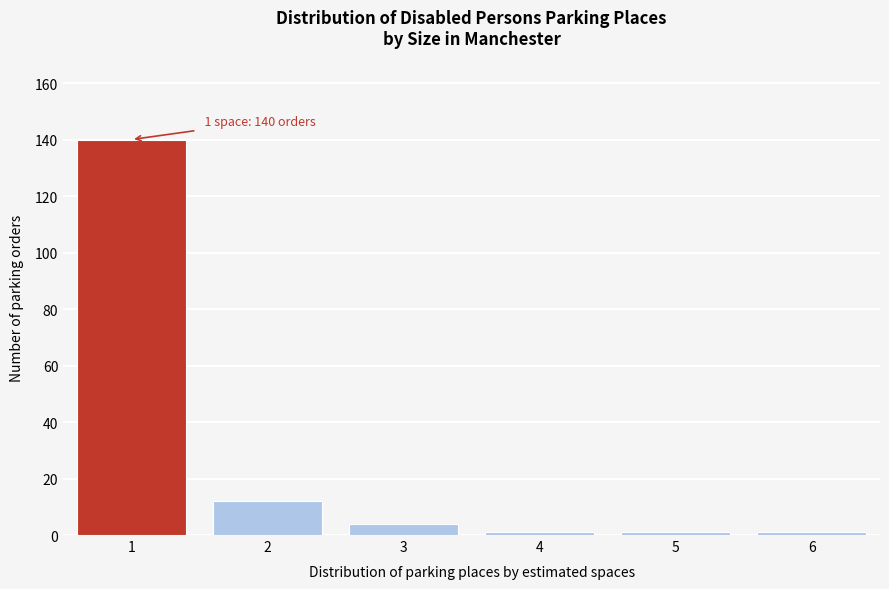

Reading left to right, extract all data points from this chart.

1=140	2=12	3=4	4=1	5=1	6=1